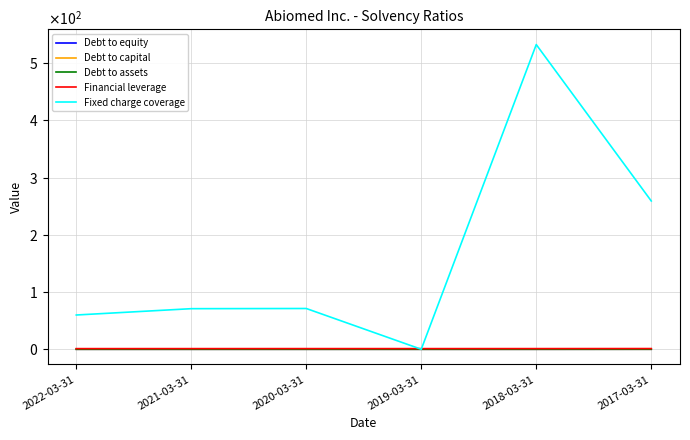

Does the chart have visible grid lines?

Yes